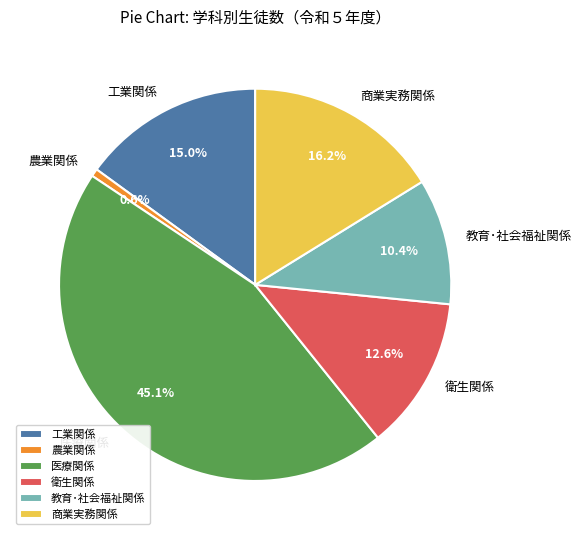

To the nearest percent, what percentage of the pie is 農業関係?

1%